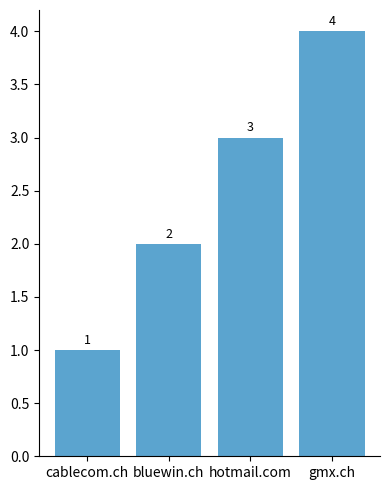

At which category does the chart reach its peak across all series?

gmx.ch